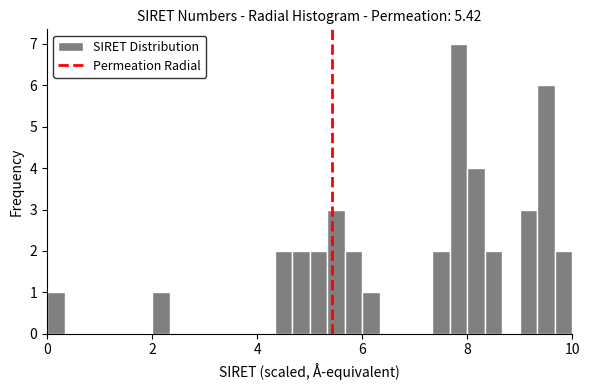

Around what value on the x-axis is the tallest bar? Give the approximate position of its centre, as read against the axis.

7.8